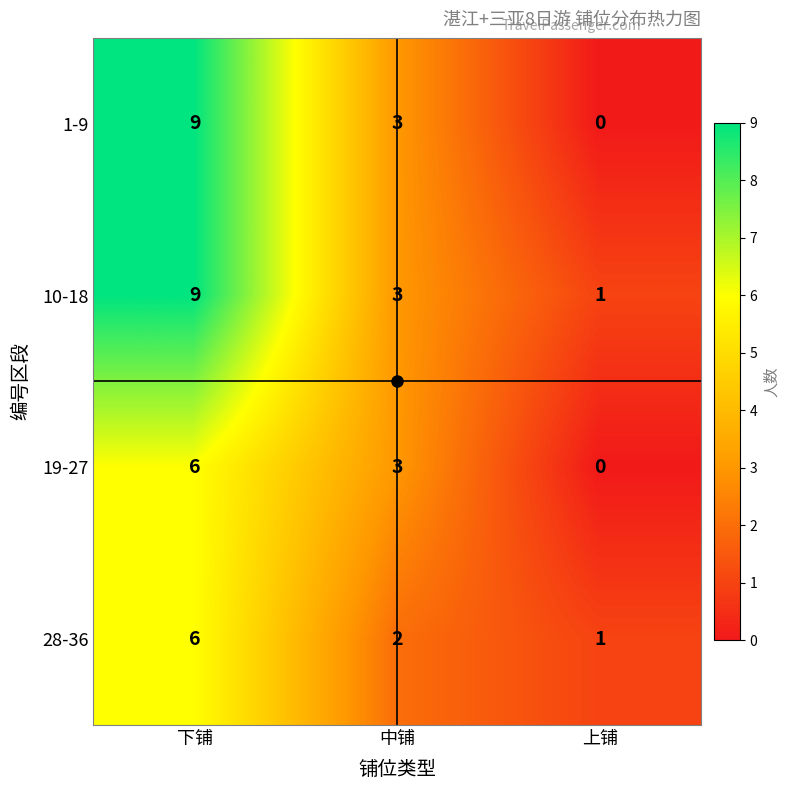

What is the difference between the 1-9 values at 上铺 and 下铺?

9